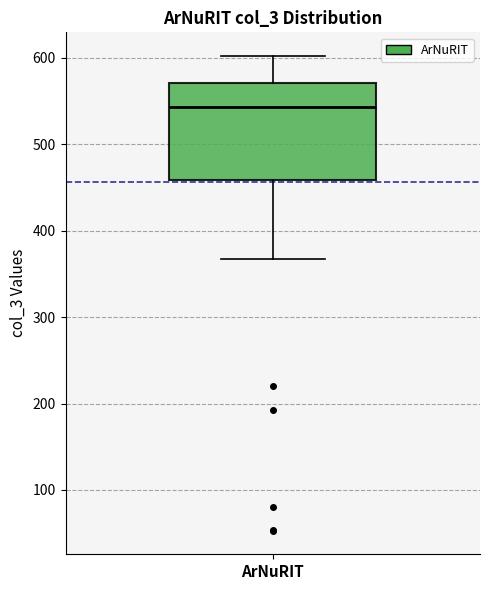

Where does the lower whisker of the box for ArNuRIT end on the y-axis? The values are not printed on the chart, so give them approximately, as read against the axis.

370